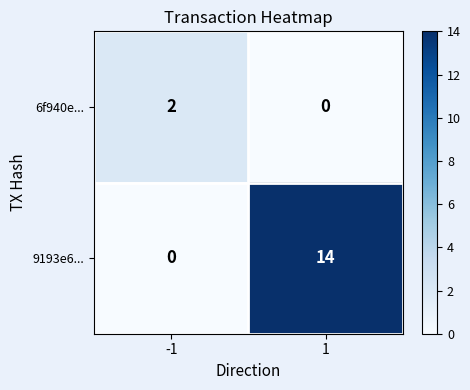

Is it true that 9193e6... equals 0 at -1?

True